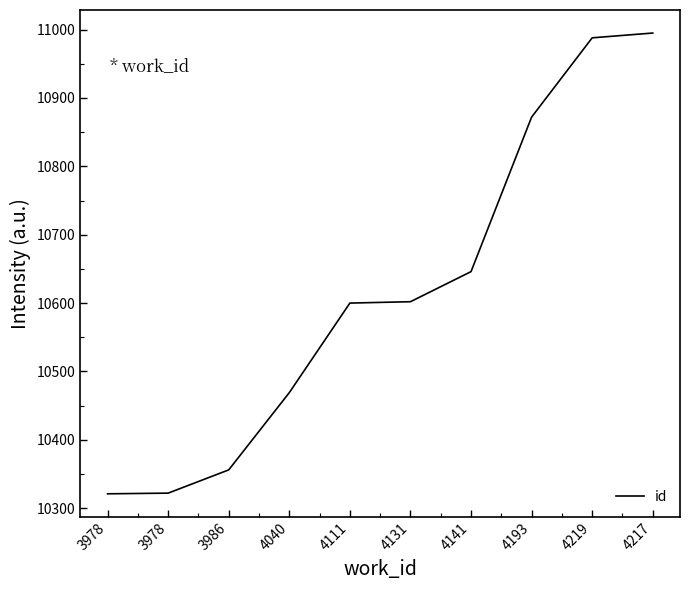

How many lines are shown in the chart?

1